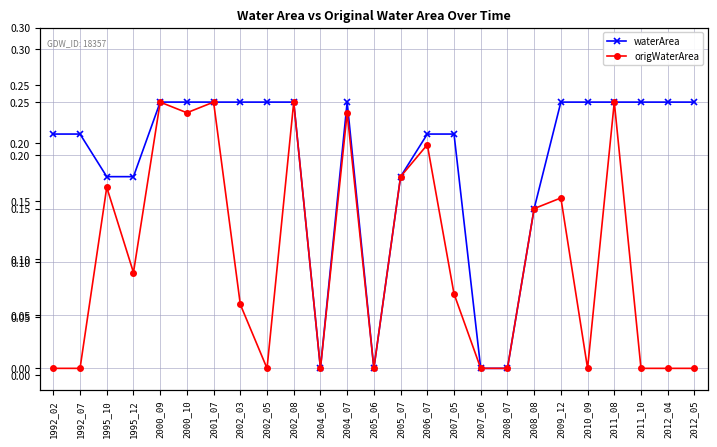

At which category is the sum across all series the highest?

2000_09